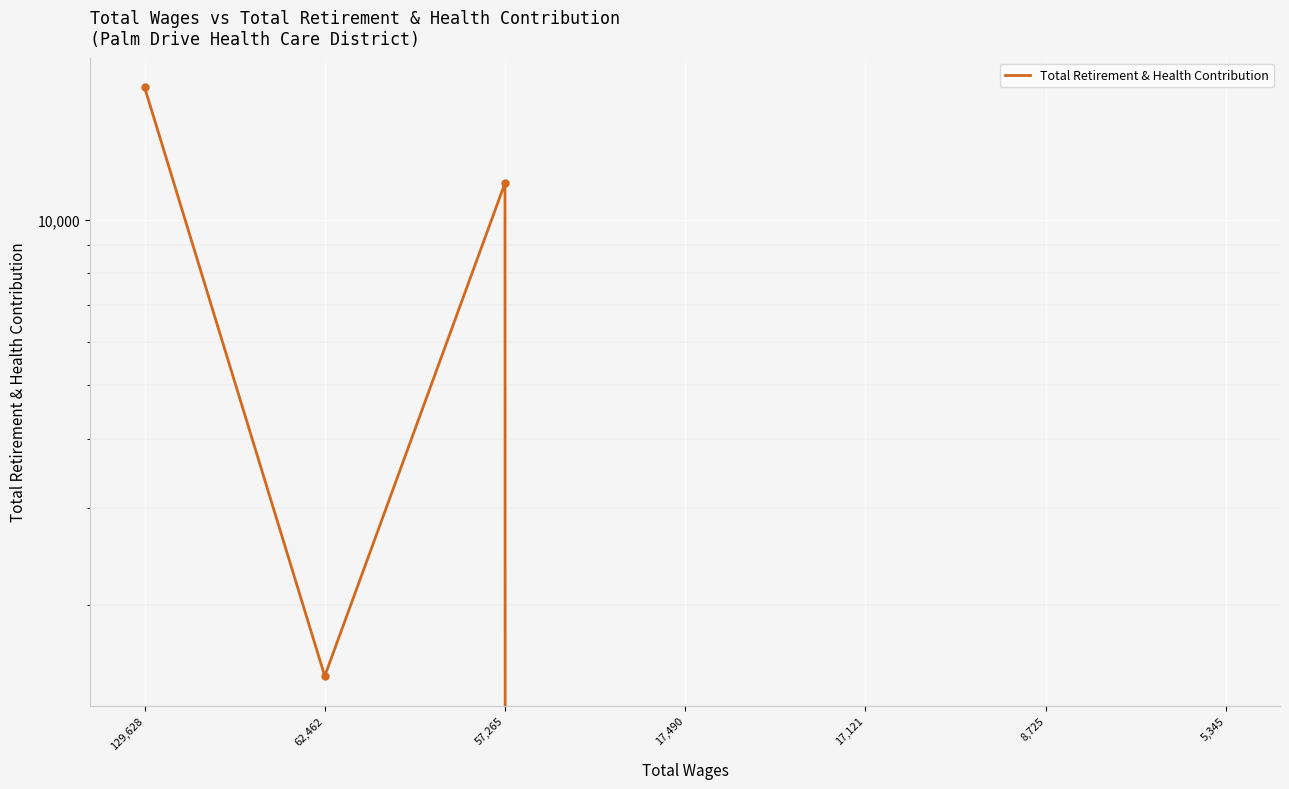

Rank the categories by value from lowest to highest.

17,490, 17,121, 8,725, 5,345, 62,462, 57,265, 129,628